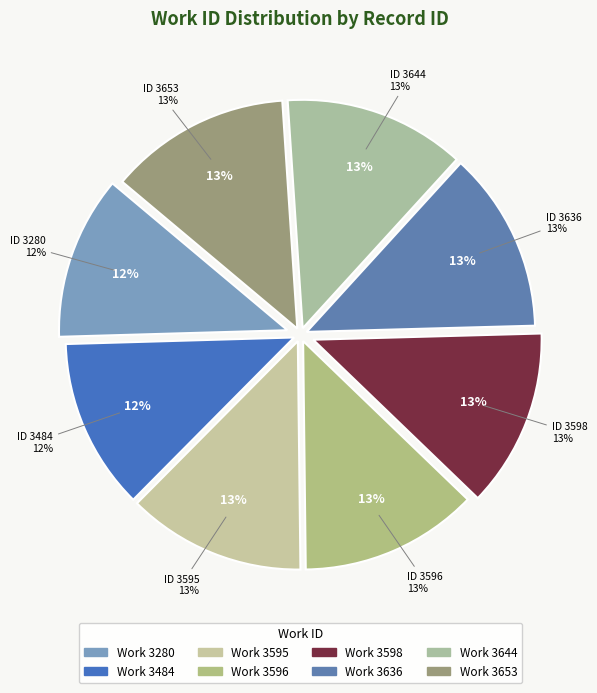

Does 3280 account for over 50% of the chart?

No